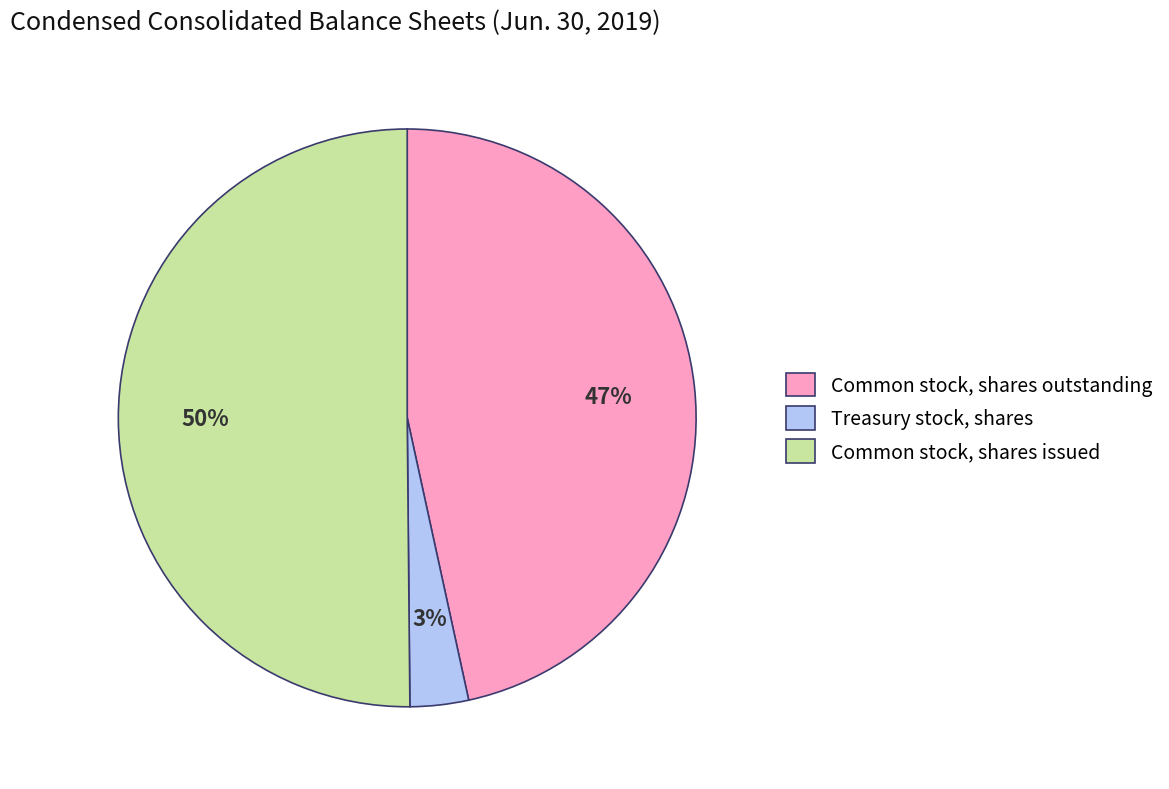

Is it true that Treasury stock, shares is 3% of the pie?

True